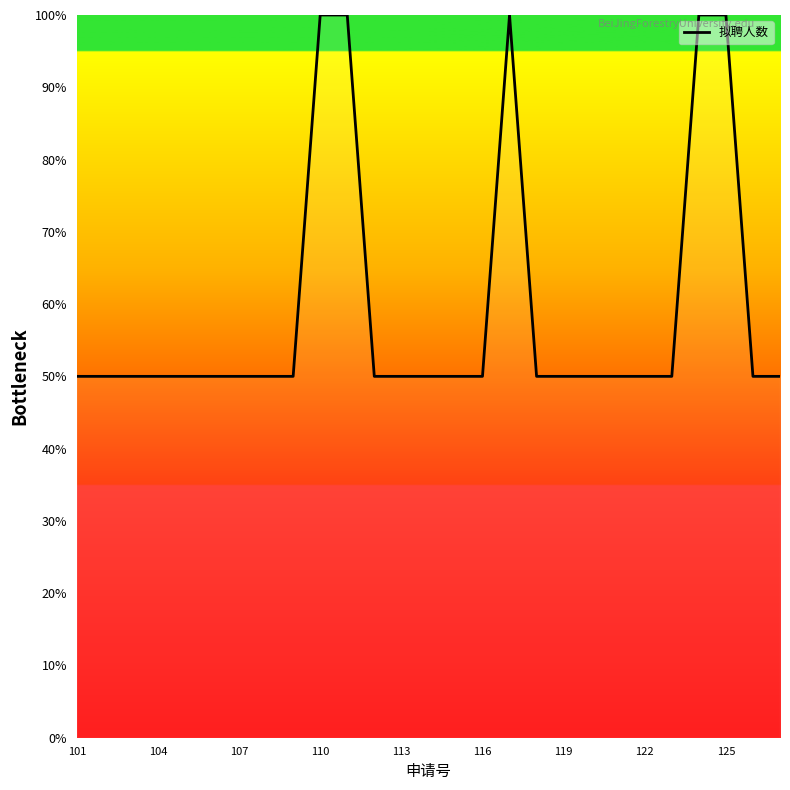

What is the difference between the maximum and minimum values?

50